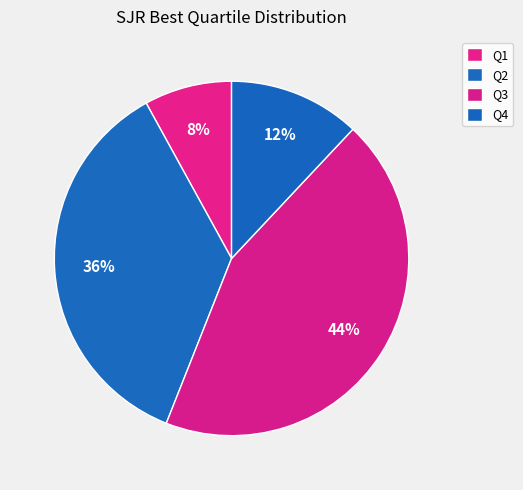

Rank the categories by value from highest to lowest.

Q3, Q2, Q4, Q1